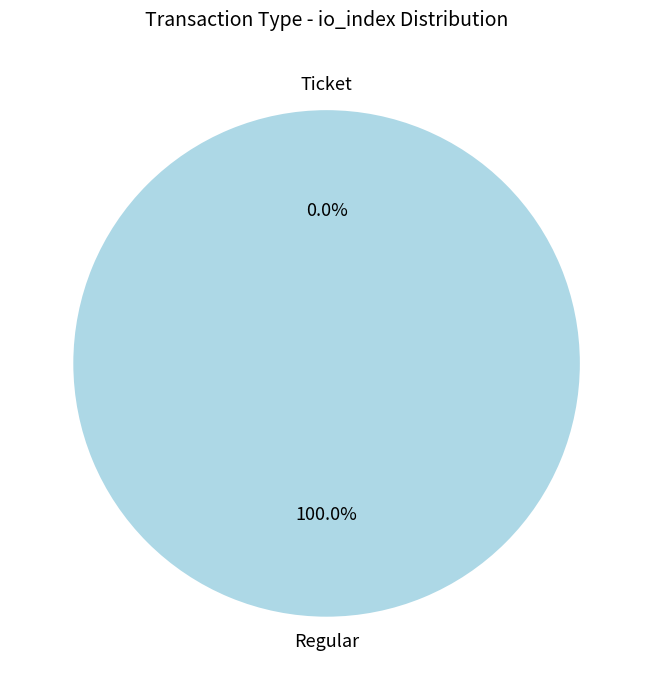

Is it true that Regular is 100% of the pie?

True